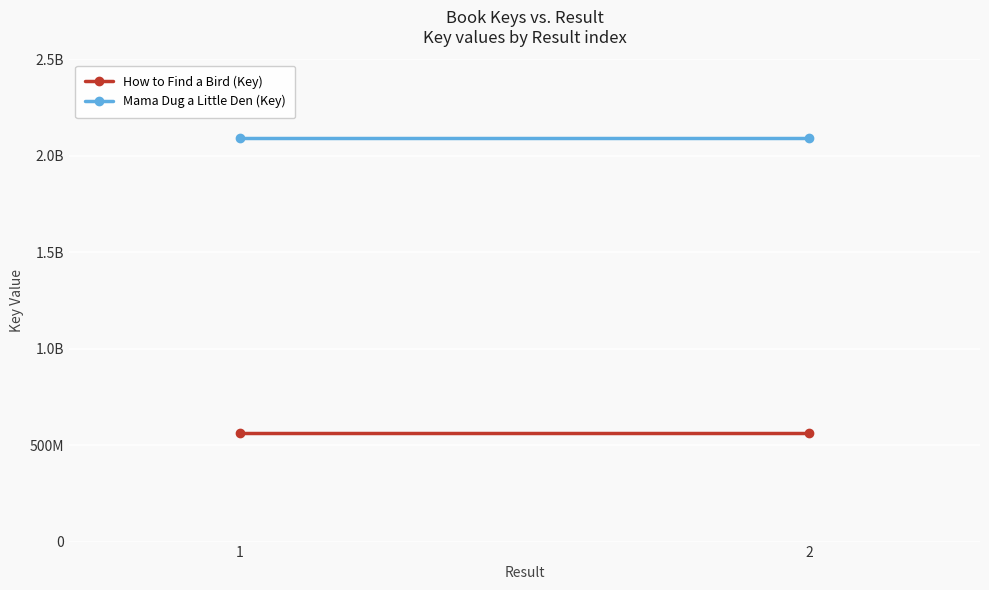

Is the value of Mama Dug a Little Den (Key) at 2 greater than the value of How to Find a Bird (Key) at 2?

Yes